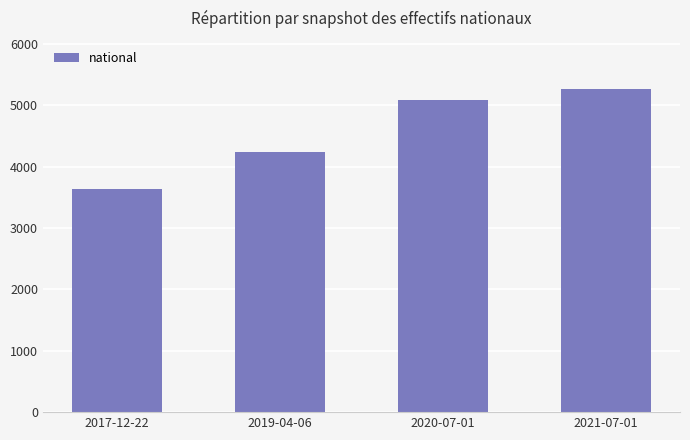

Where is the data nearest to the value 4449?

2019-04-06